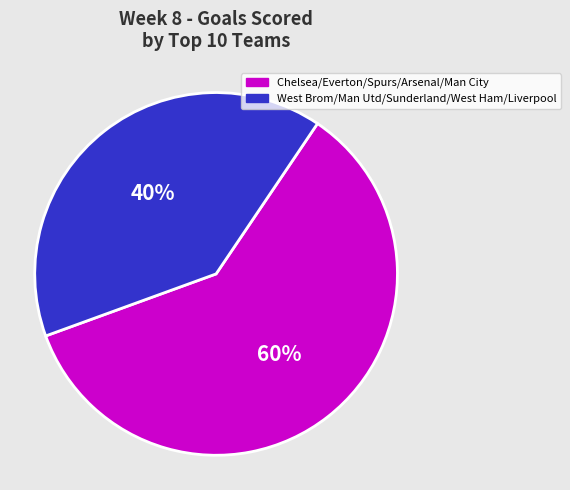

To the nearest percent, what is the difference between the largest and smallest slice percentages?

20%